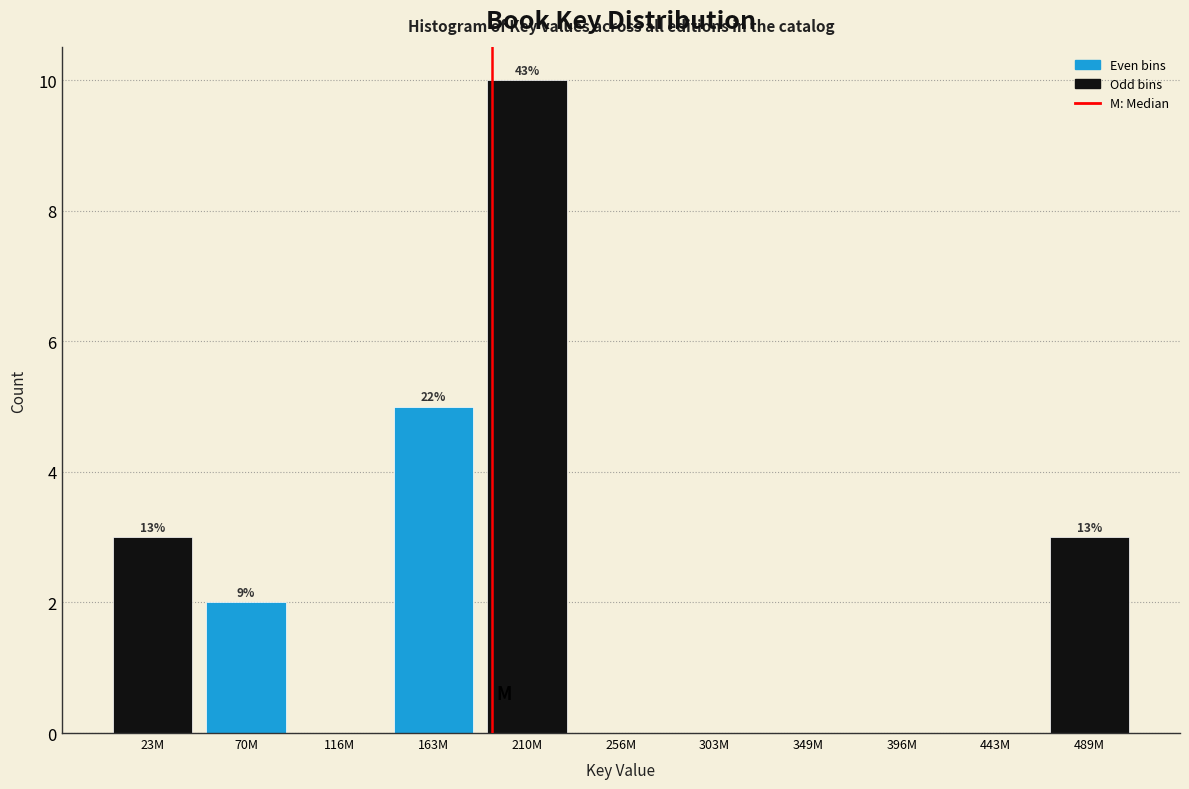

Reading left to right, list all the values displayed in this chart.

23M=3	70M=2	116M=0	163M=5	210M=10	256M=0	303M=0	349M=0	396M=0	443M=0	489M=3